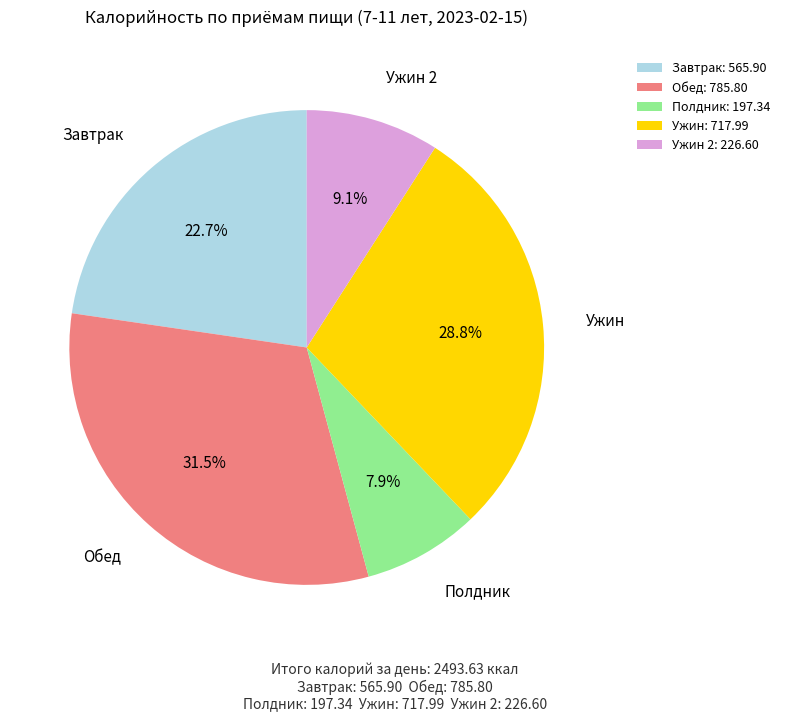

What is the ratio of the value at Ужин: 717.99 to the value at Обед: 785.80?

0.9